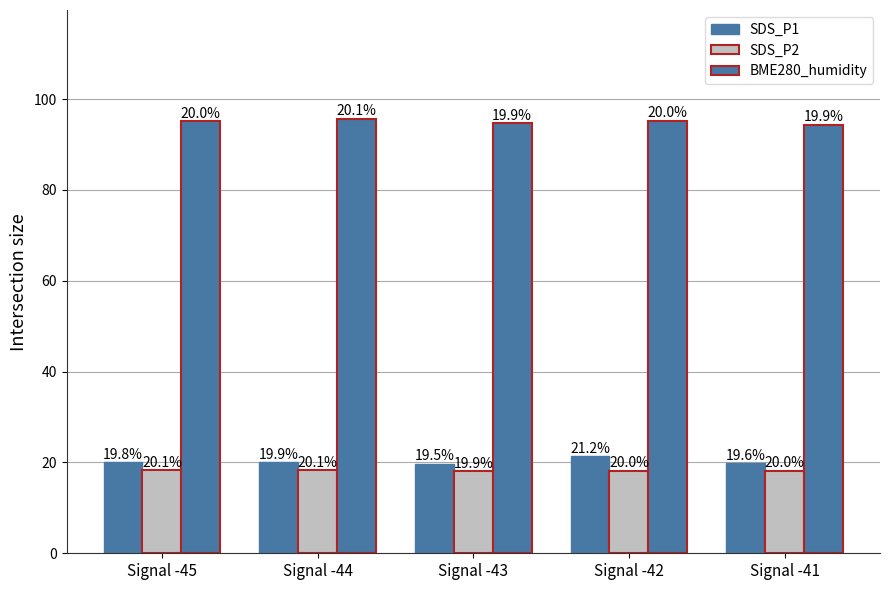

At which label does BME280_humidity first exceed 95?

Signal -45